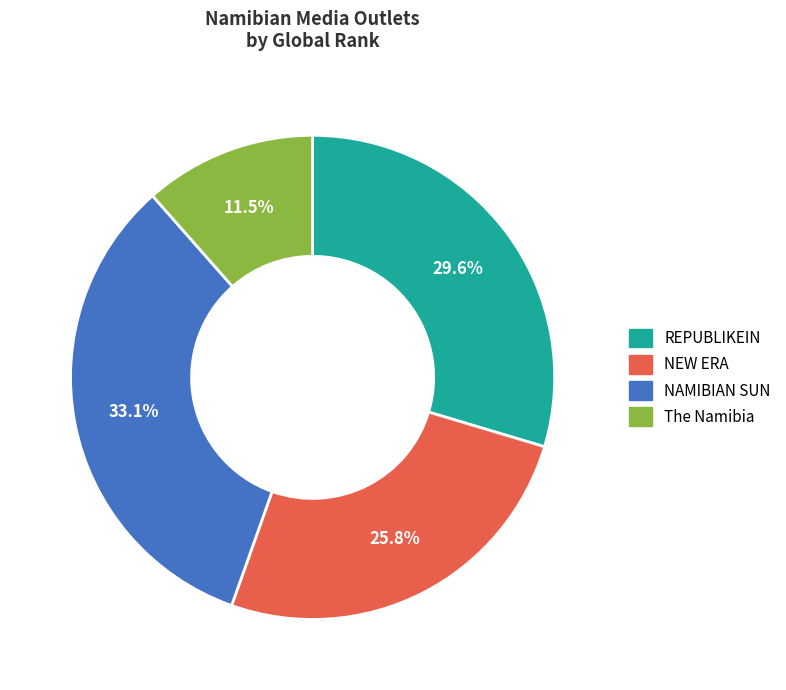

Is there any slice that represents more than half of the pie?

No